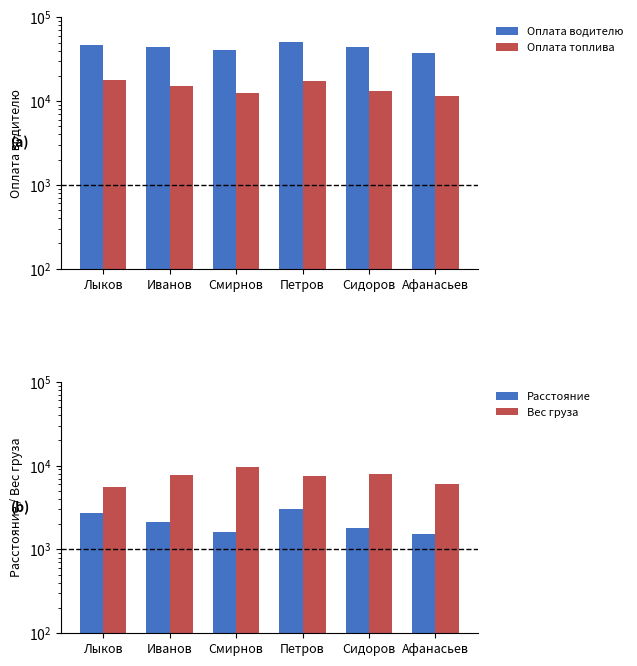

Which category has the lowest value across all series?

Афанасьев